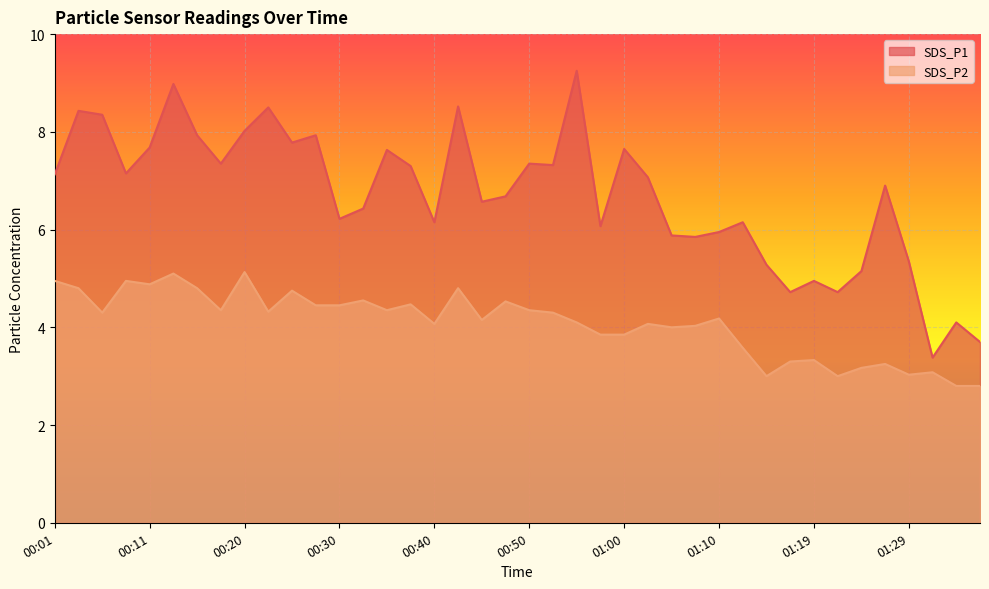

At which category does SDS_P2 reach its first local peak?

00:08